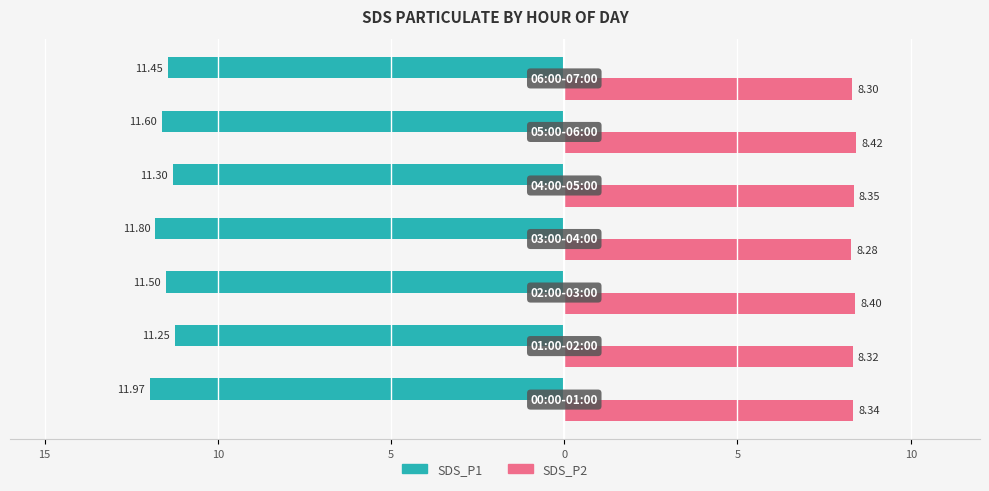

The SDS_P1 (owner-style) series shows -3.6 at 15. True or false?

False